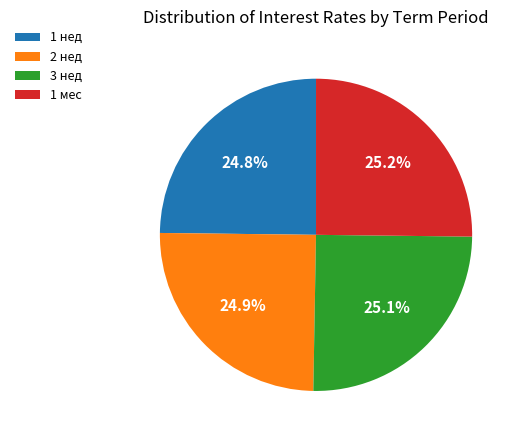

What is the ratio of the value at 3 нед to the value at 2 нед?

1.0